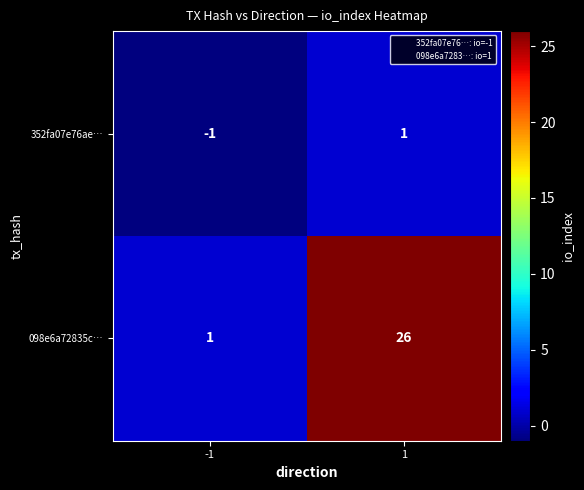

How many data points does each series have?

2